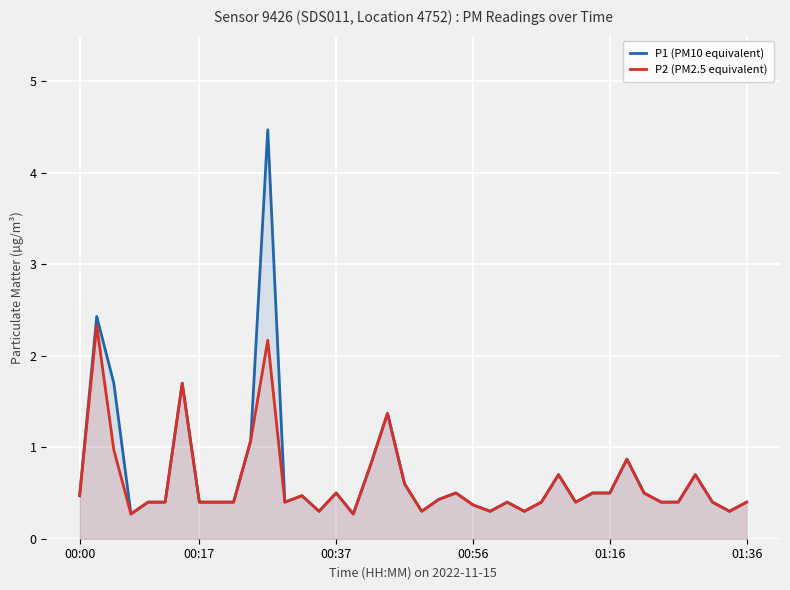

Which series has the largest range (max minus min)?

P1 (PM10 equivalent)